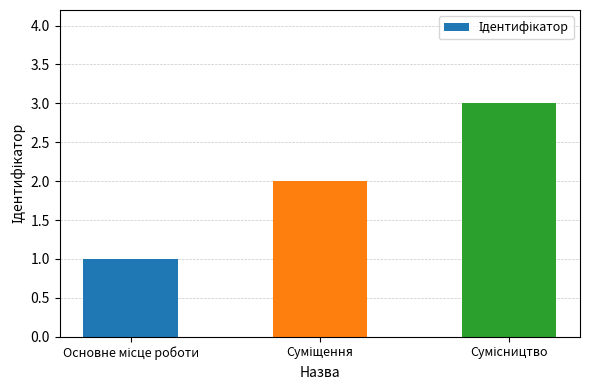

What is the maximum value shown in the chart?

3